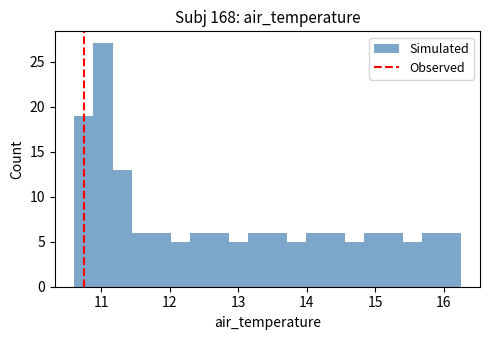

Read against the x-axis, roughly where is the centre of the tallest bar?

11.0